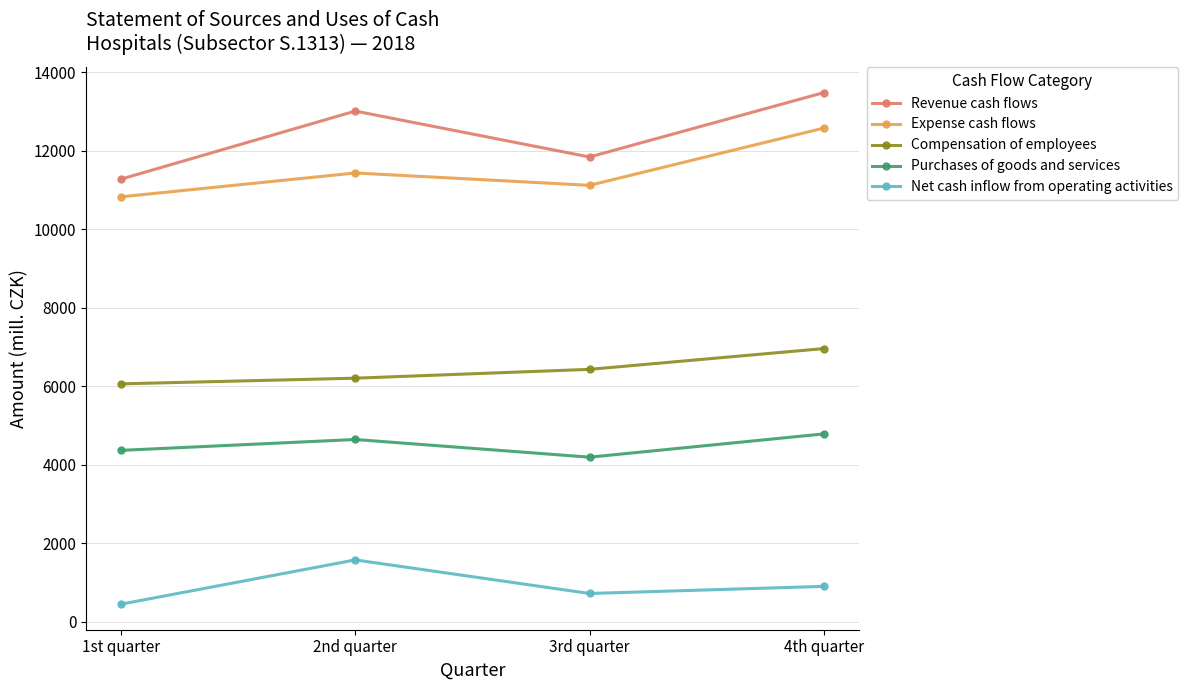

What is the value of the Compensation of employees point at the 1st from the left?

6060.0